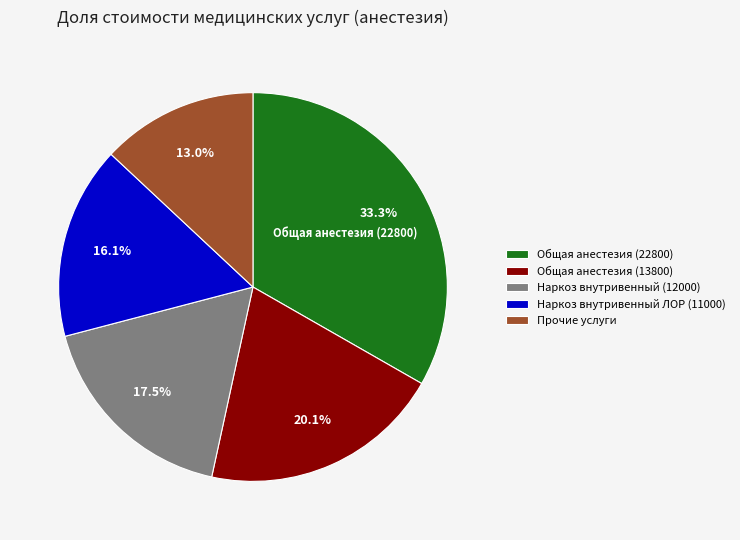

The Наркоз внутривенный (12000) slice represents 4% of the pie. True or false?

False